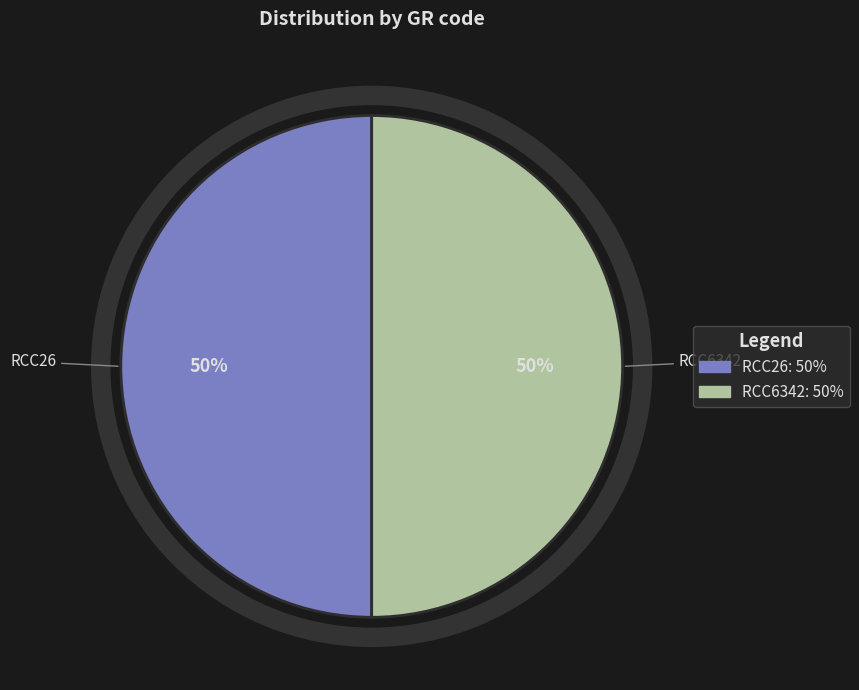

Approximately how many times larger is the value at RCC26 compared to RCC6342?

1.0